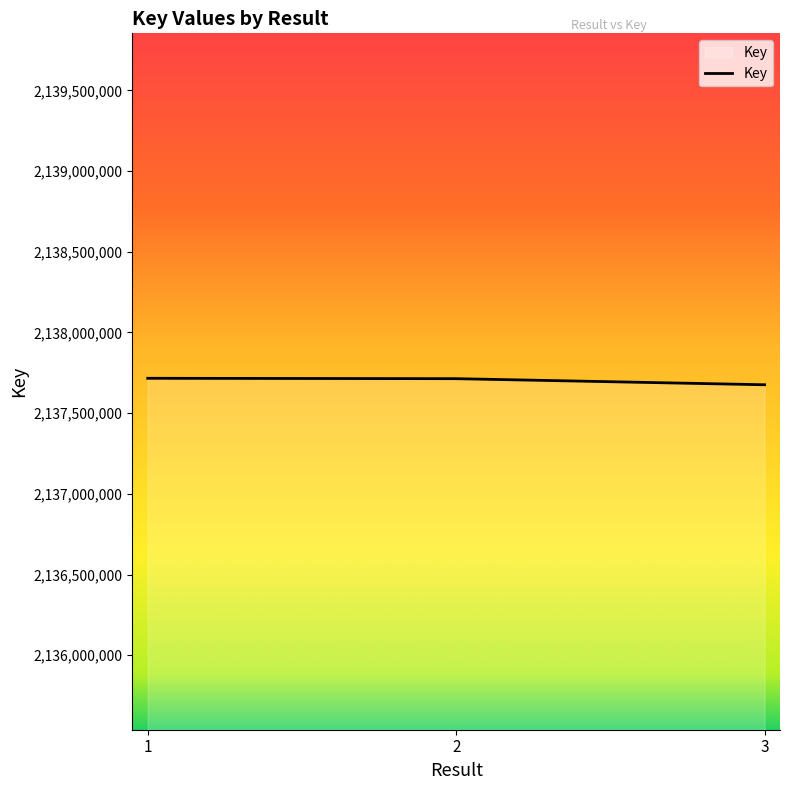

True or false: the data shows 3021831235 at 1.

False